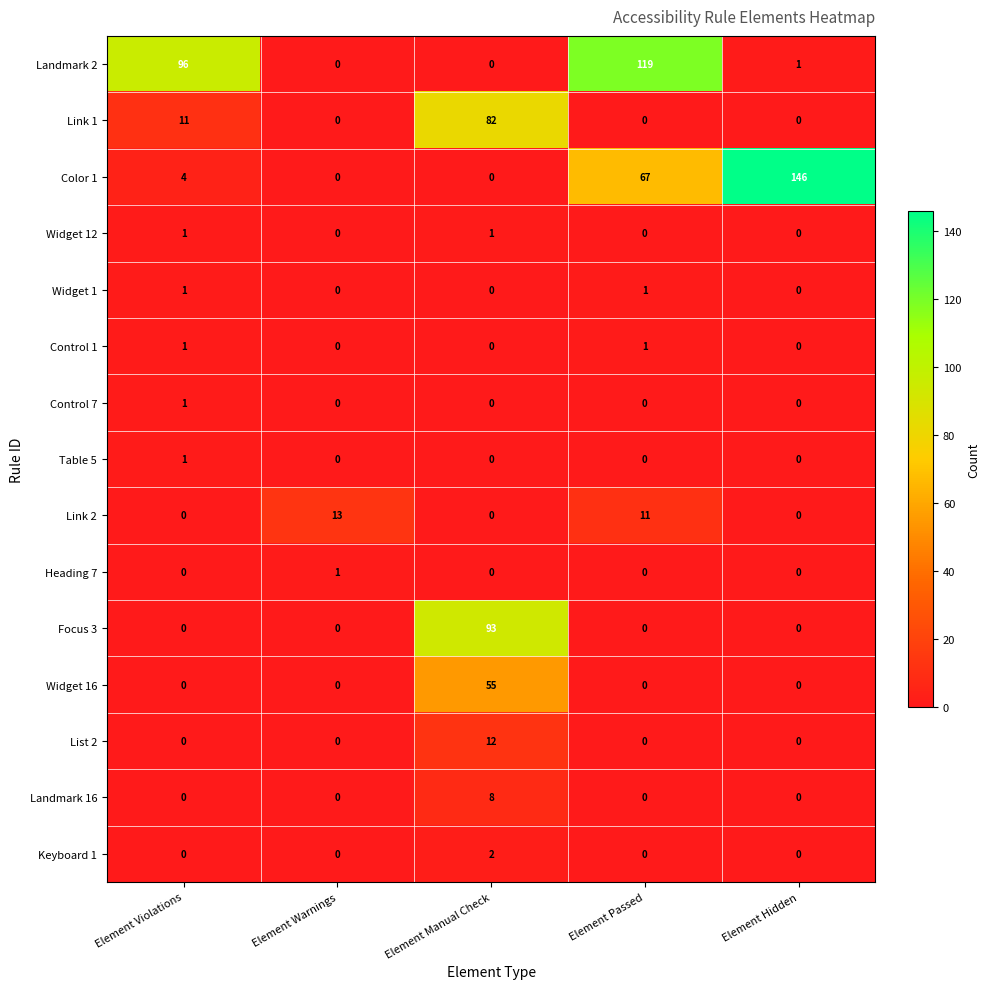

Which series has the largest range (max minus min)?

Color 1